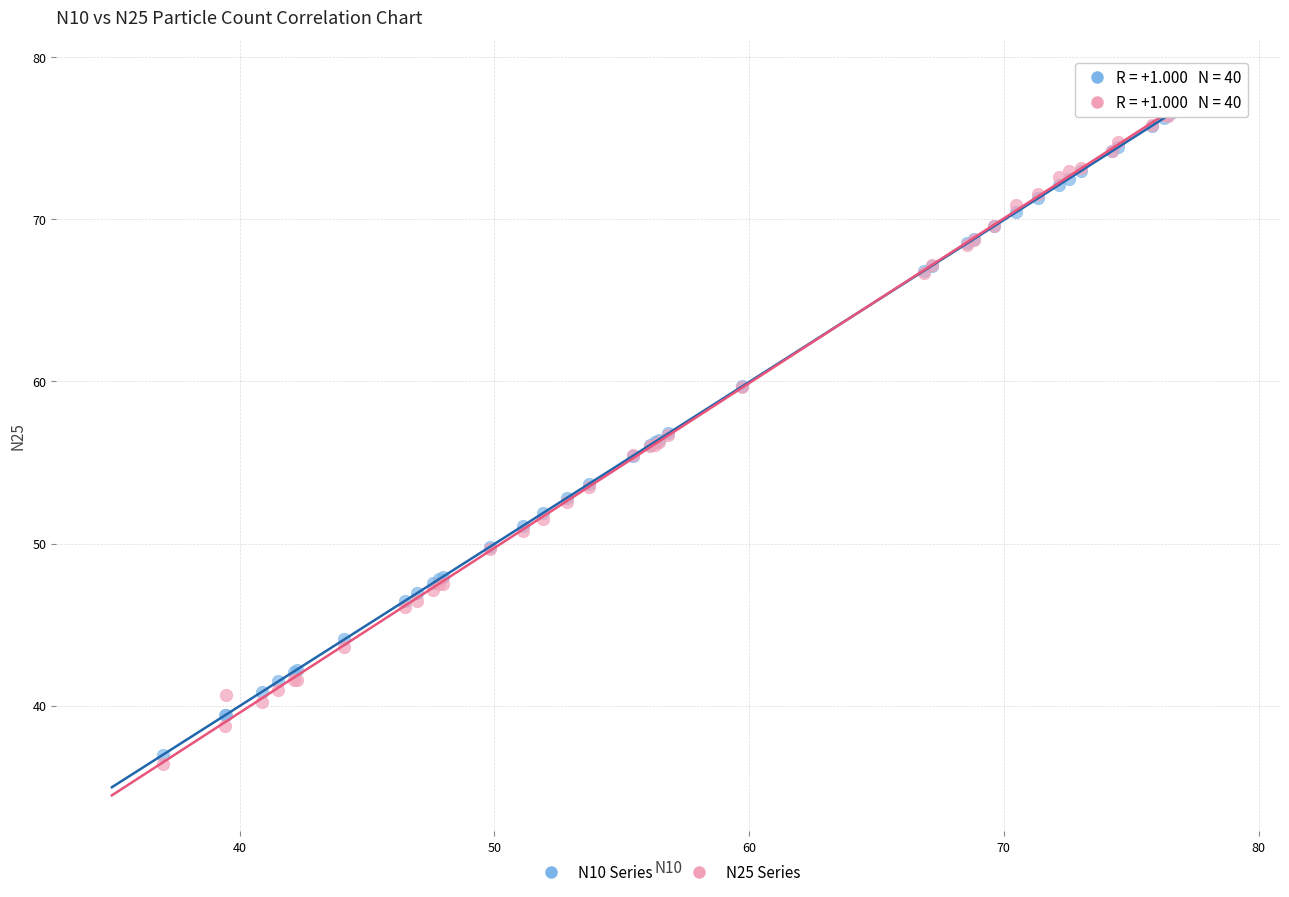

Which series contains the lowest Y value?

N25 Series